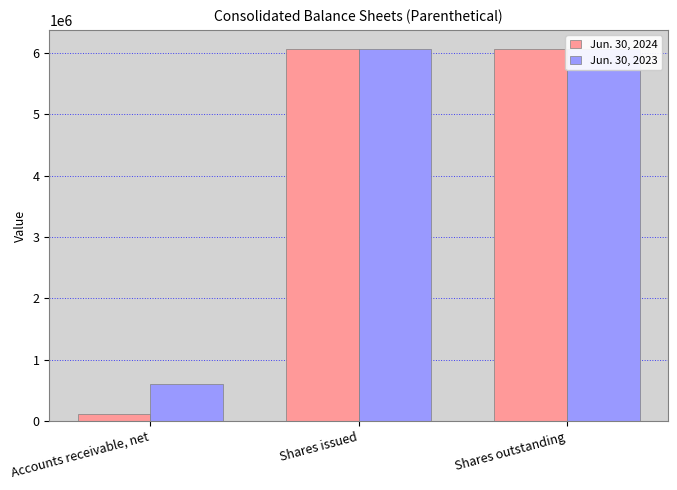

Is the value of Jun. 30, 2024 at Accounts receivable, net greater than the value of Jun. 30, 2023 at Accounts receivable, net?

No